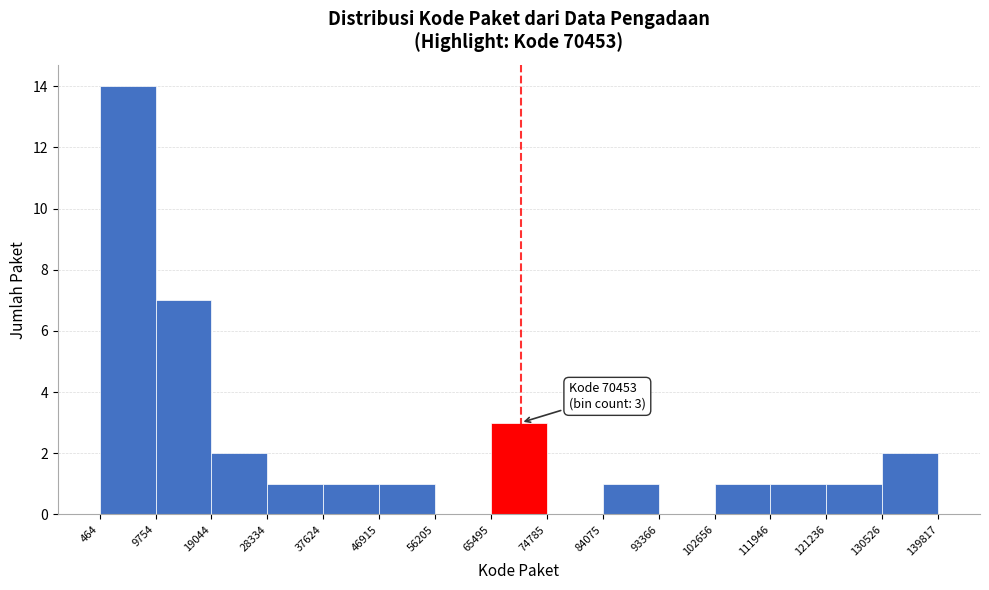

Over which range of the x-axis is the bar tallest?

464 to 9754